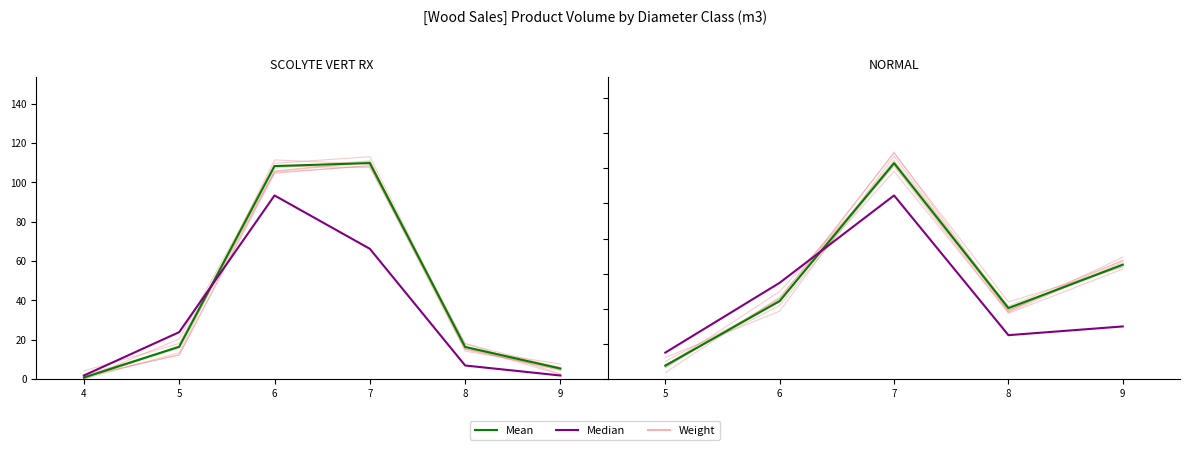

In Weight, how many points are lower than both neighbors (excluding endpoints)?

1